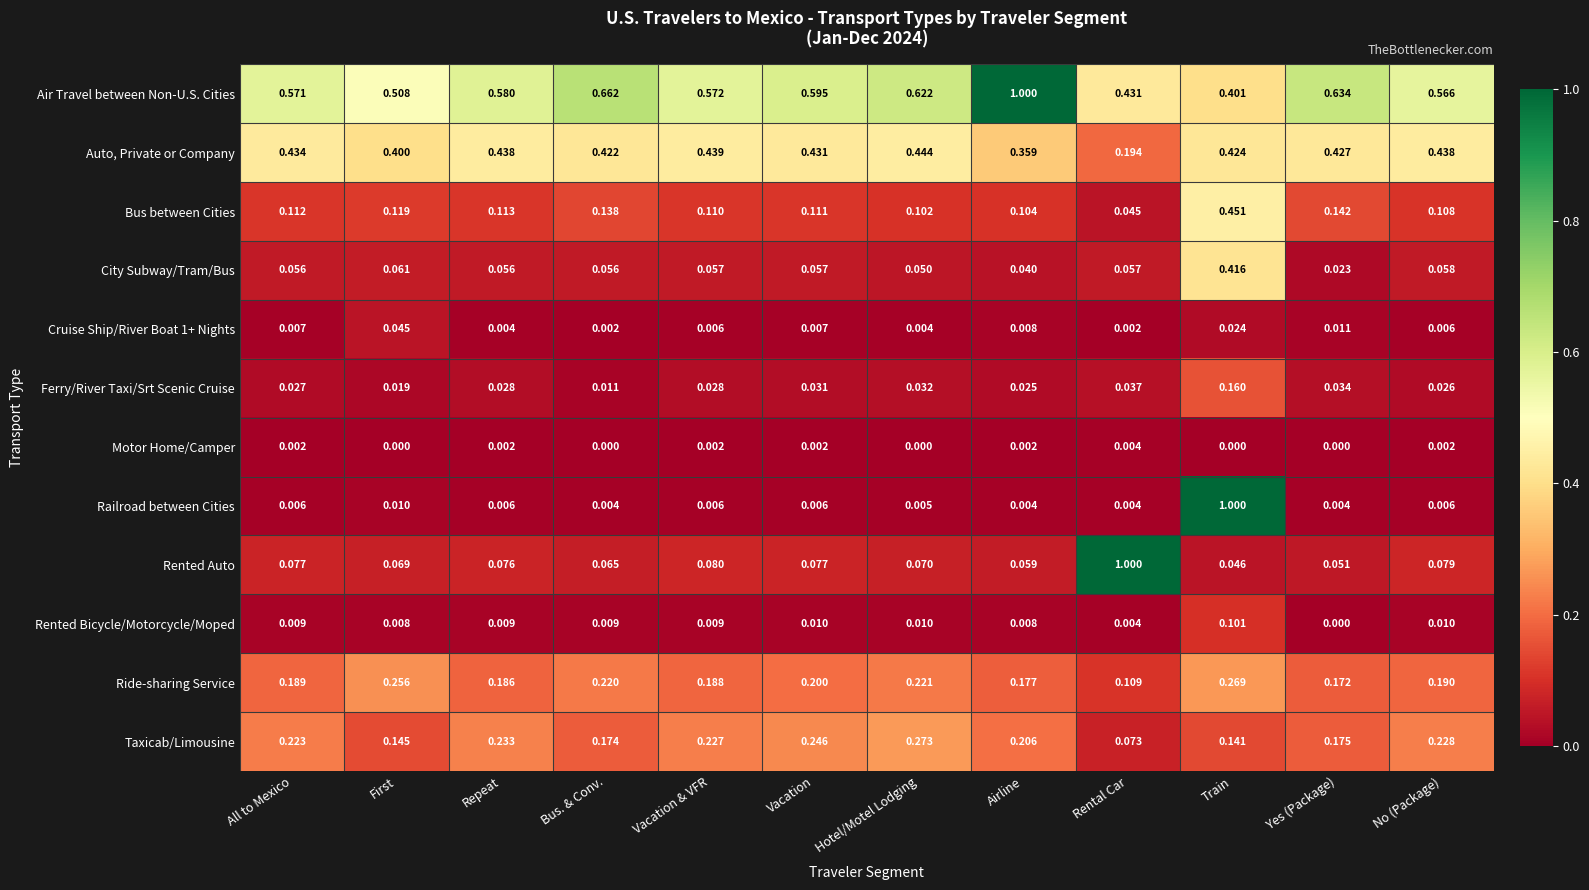

Between Vacation and No (Package), which series saw the biggest shift?

Air Travel between Non-U.S. Cities